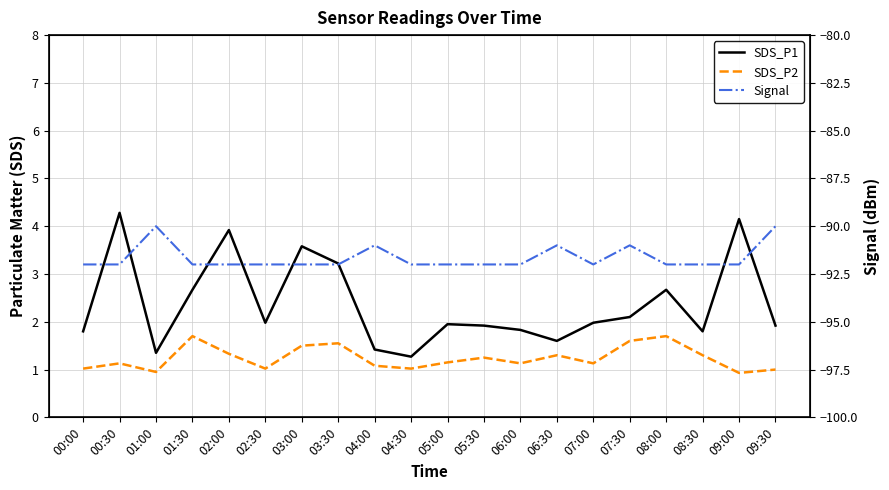

Reading right to left, what are all the values shown in this chart?

SDS_P1: 1.9	4.2	1.8	2.7	2.1	2.0	1.6	1.8	1.9	1.9	1.3	1.4	3.2	3.6	2.0	3.9	2.7	1.4	4.3	1.8
SDS_P2: 1.0	0.9	1.3	1.7	1.6	1.1	1.3	1.1	1.2	1.1	1.0	1.1	1.6	1.5	1.0	1.3	1.7	0.9	1.1	1.0
Signal: -90.0	-92.0	-92.0	-92.0	-91.0	-92.0	-91.0	-92.0	-92.0	-92.0	-92.0	-91.0	-92.0	-92.0	-92.0	-92.0	-92.0	-90.0	-92.0	-92.0